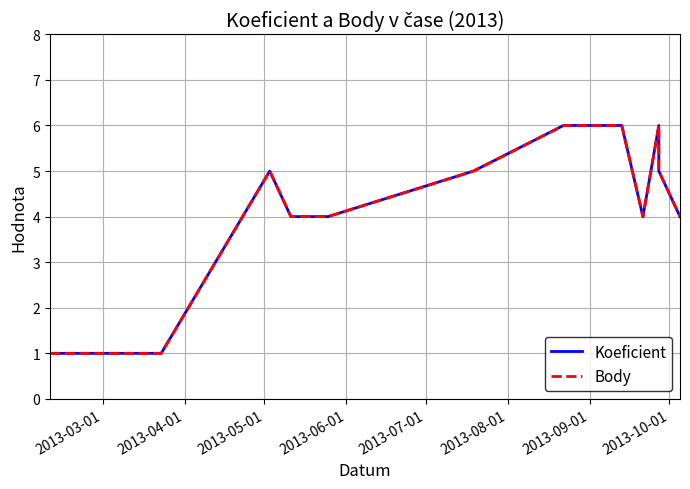

At how many categories does at least one series exceed 5?

5